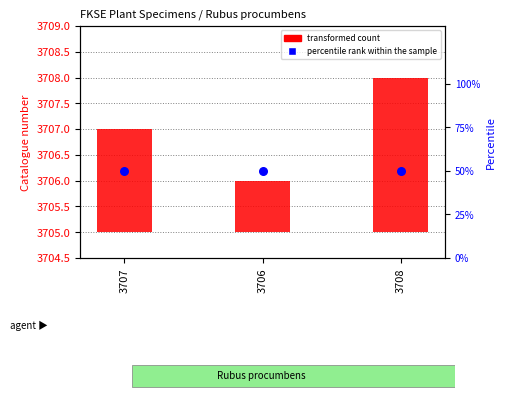

What are all the series names shown in the legend?

transformed count, percentile rank within the sample